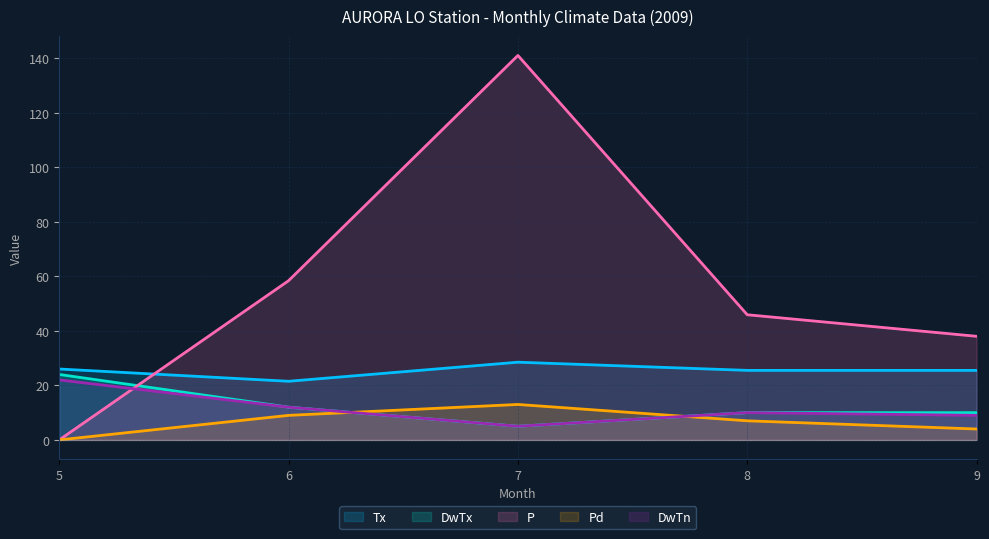

Which series ends up on top after the final intersection of P and Tx?

P